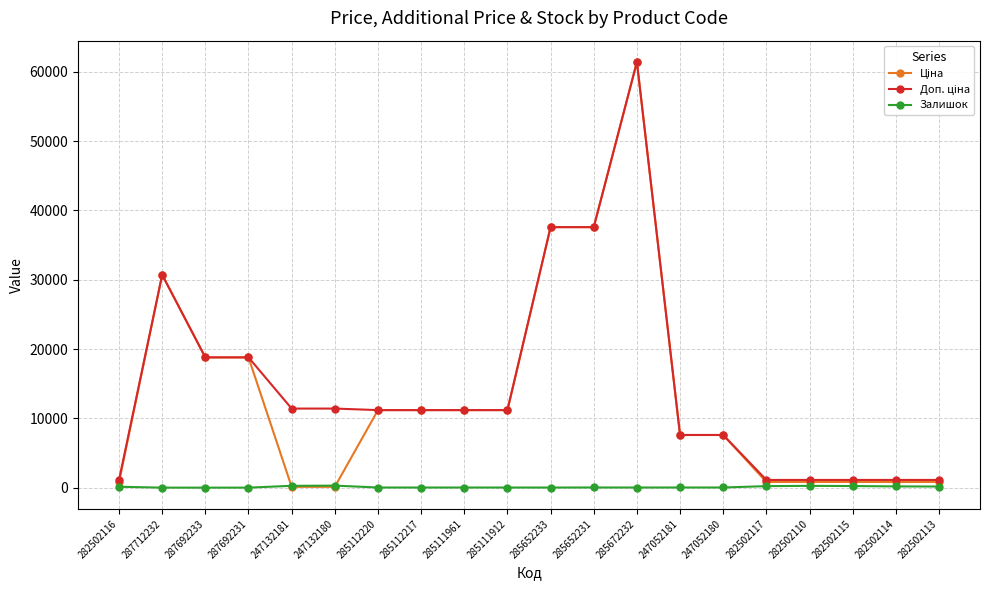

What is the total value across all series at 287712232?

61434.3